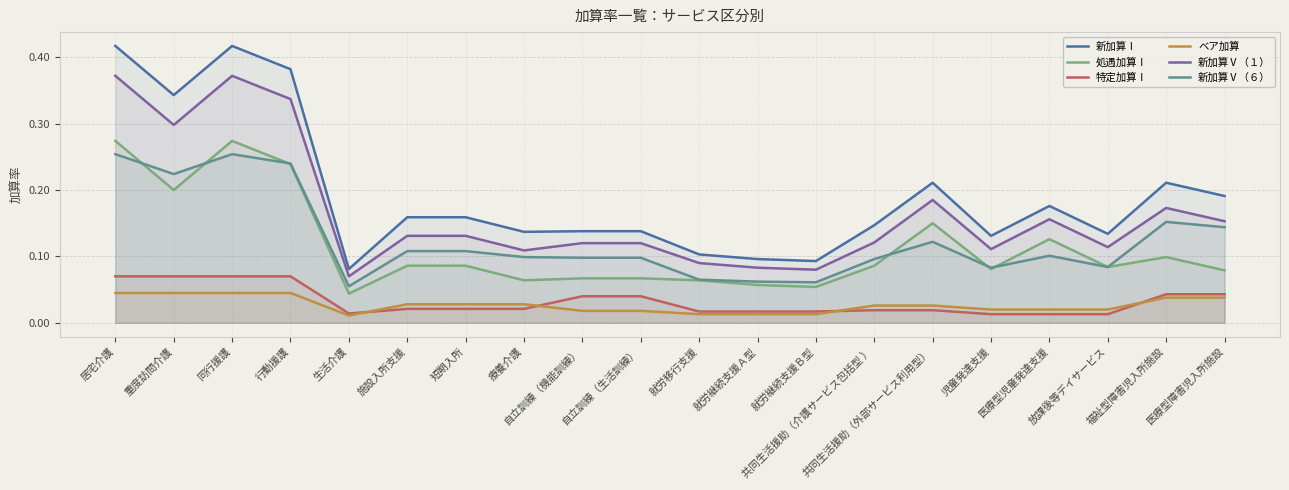

Which series has the largest total across all categories?

新加算Ⅰ